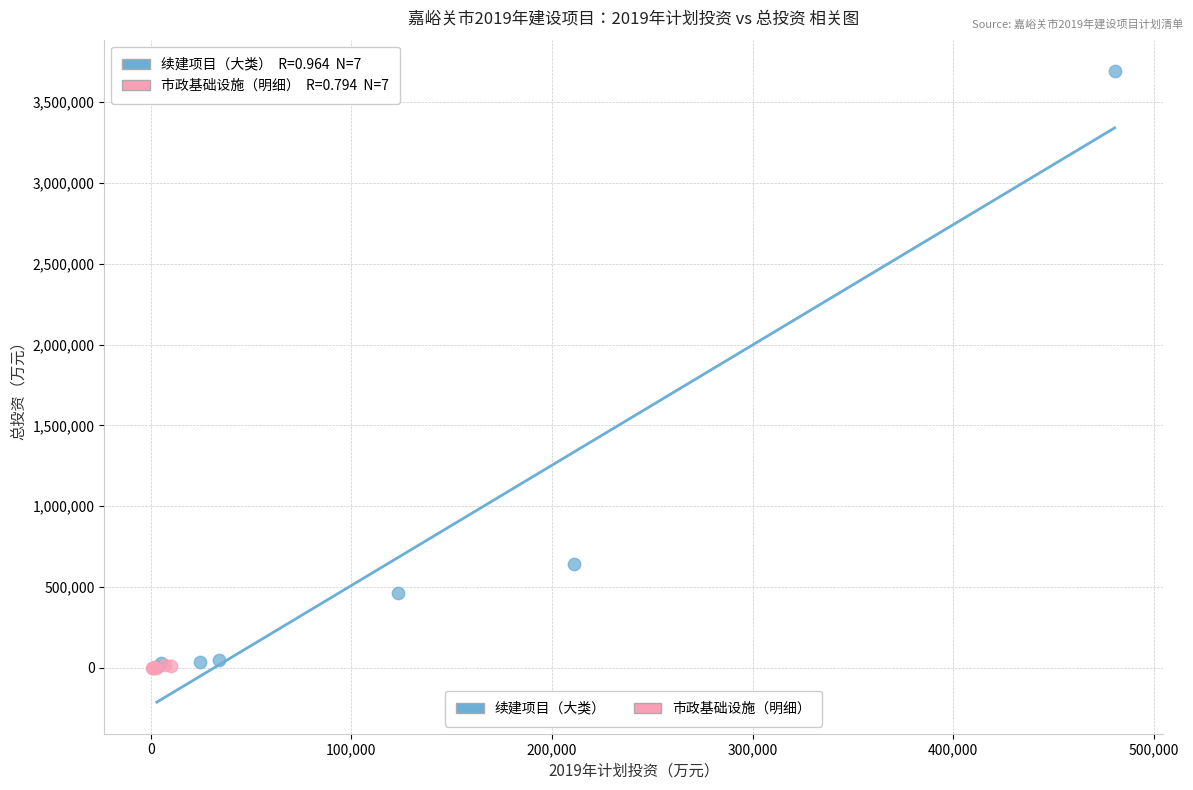

Which series has the widest spread of Y values?

续建项目（大类）